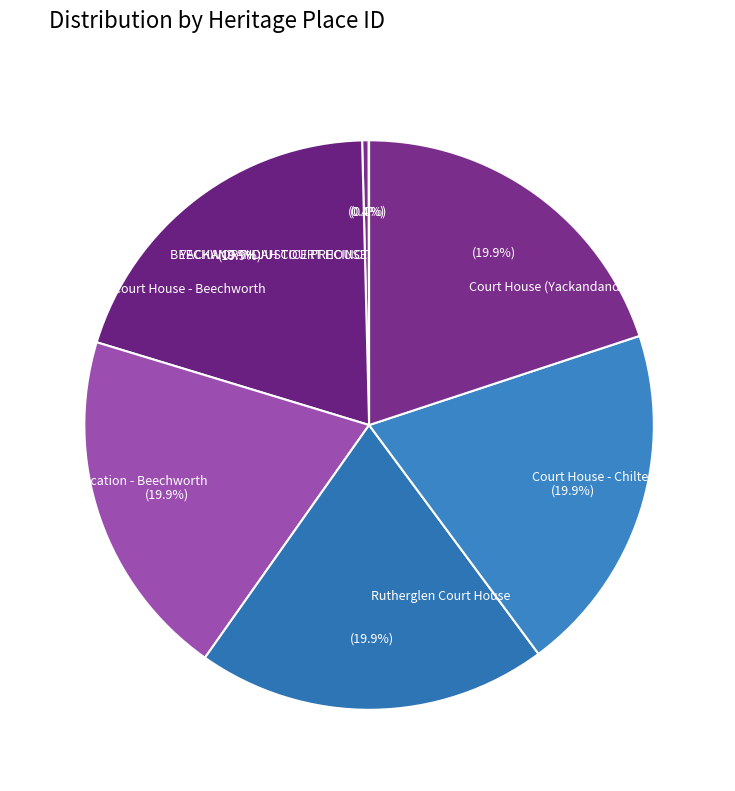

Does any single category account for the majority?

No